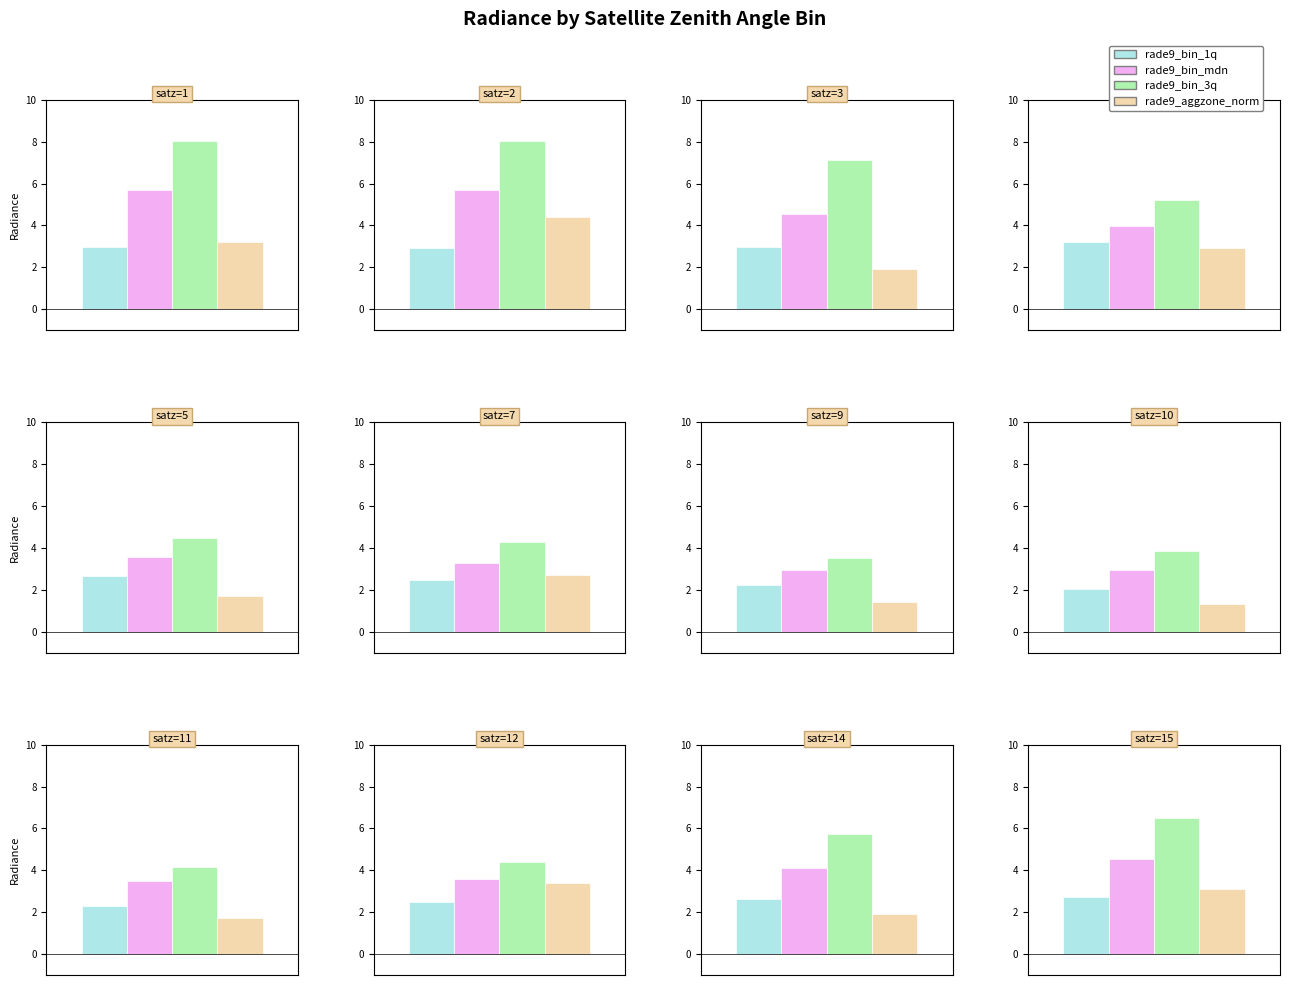

The rade9_bin_1q series shows 3.7 at satz_bin_16. True or false?

False